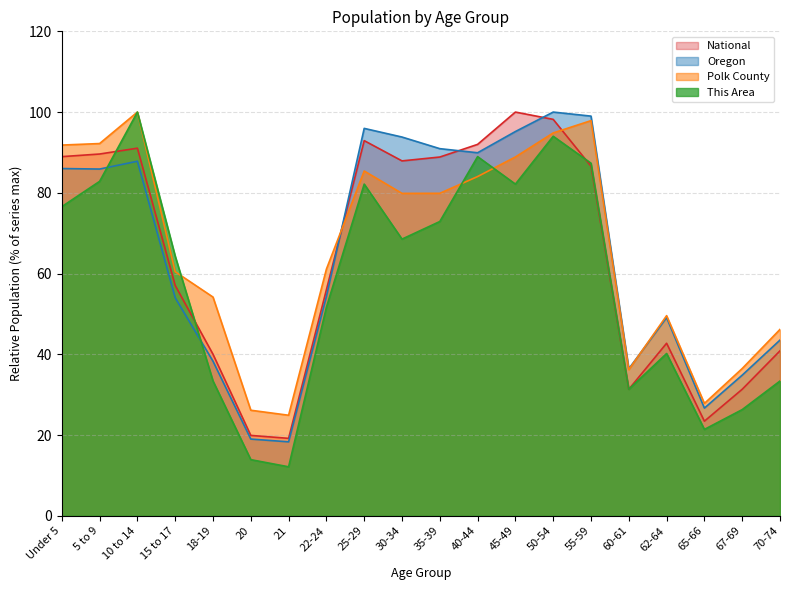

Where is the first local minimum for National?

21